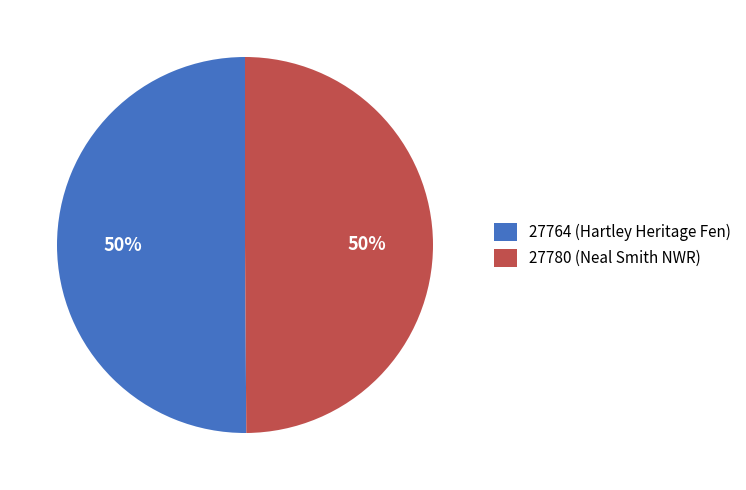

To the nearest percent, what is the average slice percentage?

50%